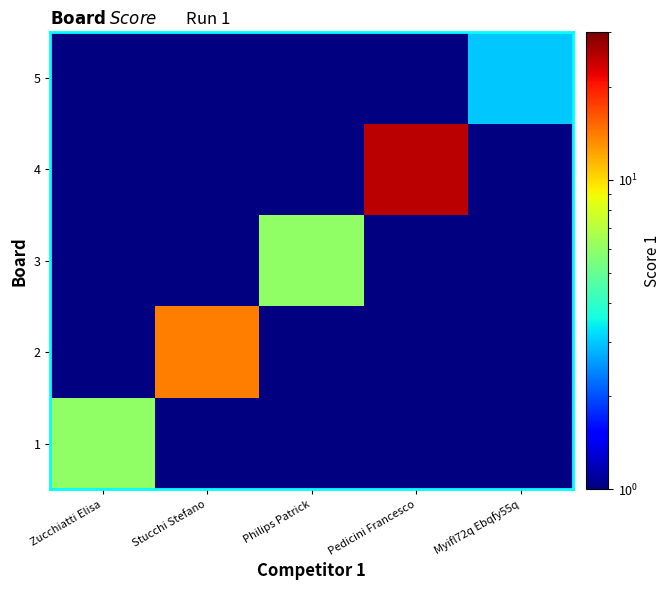

Rank the series by their maximum value, from lowest to highest.

5, 1, 3, 2, 4